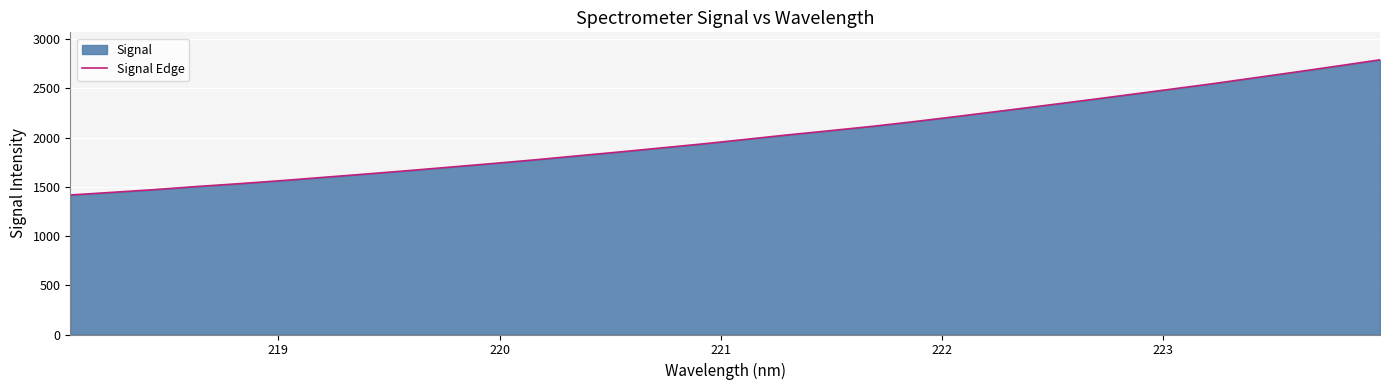

What is the value of the 12th point from the left?

1774.2